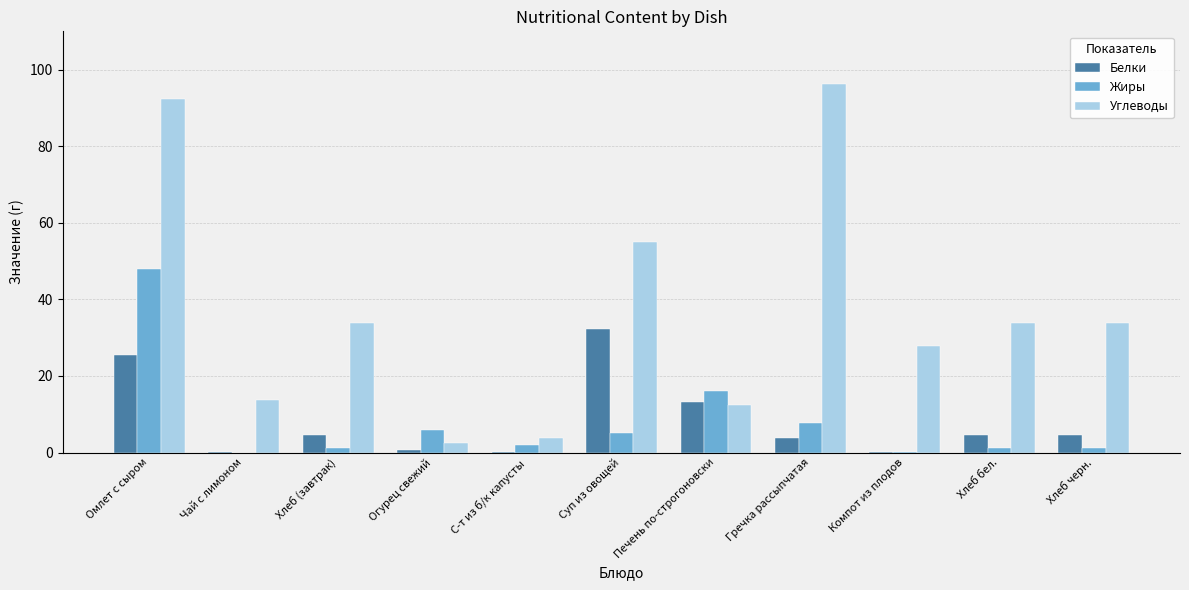

Between С-т из б/к капусты and Хлеб бел., which series saw the biggest shift?

Углеводы